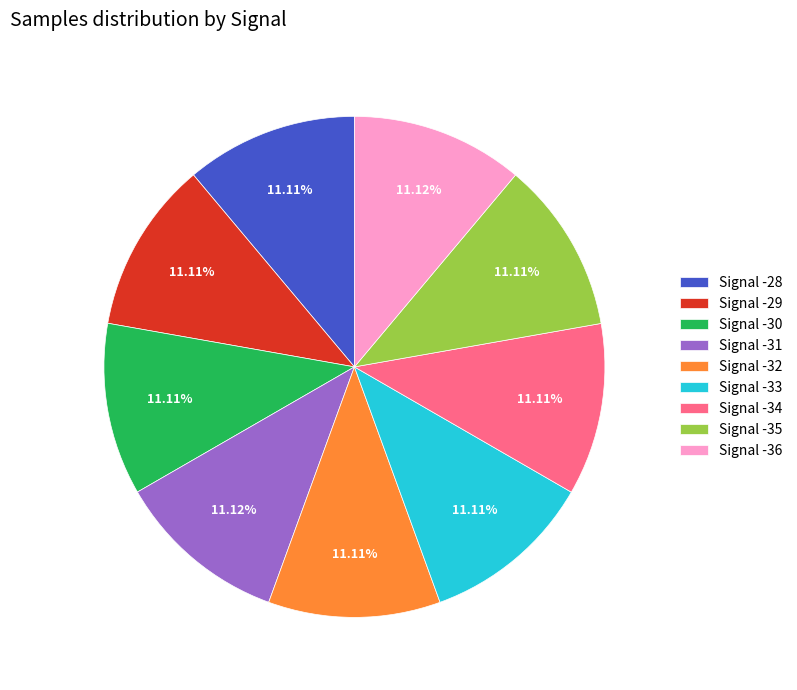

Approximately how many times larger is the value at Signal -33 compared to Signal -32?

1.0